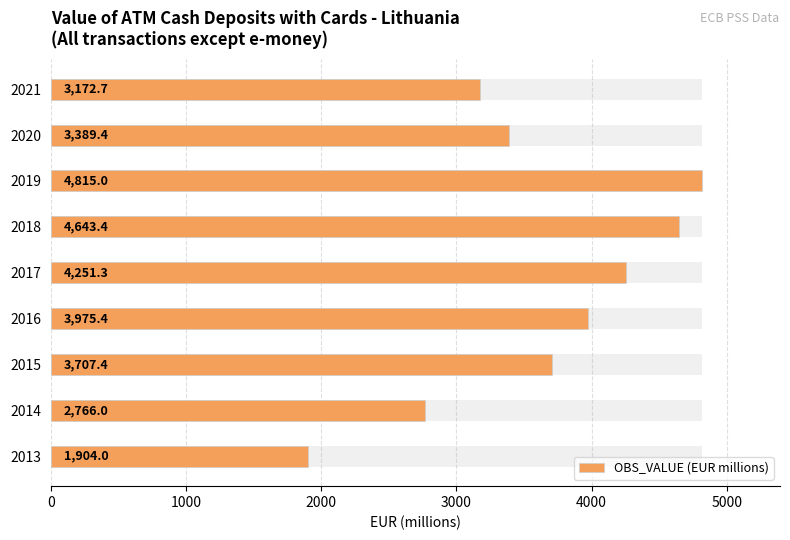

What is the value of the 2nd bar from the left?

2766.0